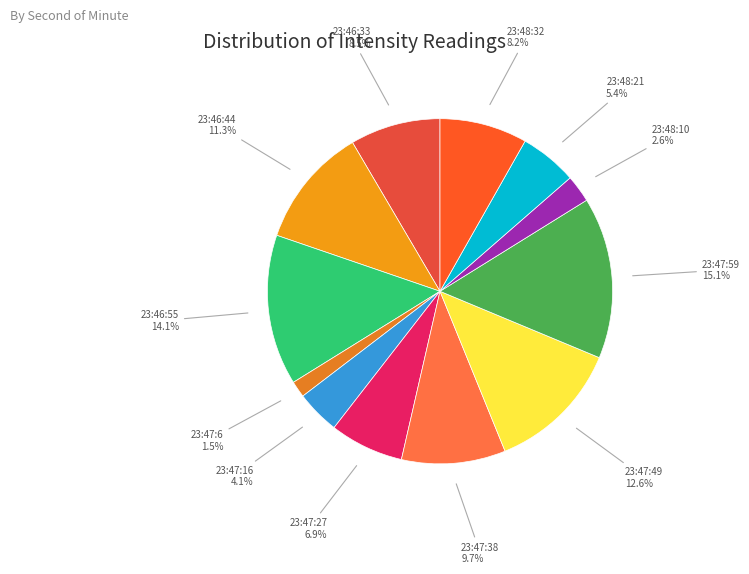

To the nearest percent, what is the average slice percentage?

8%